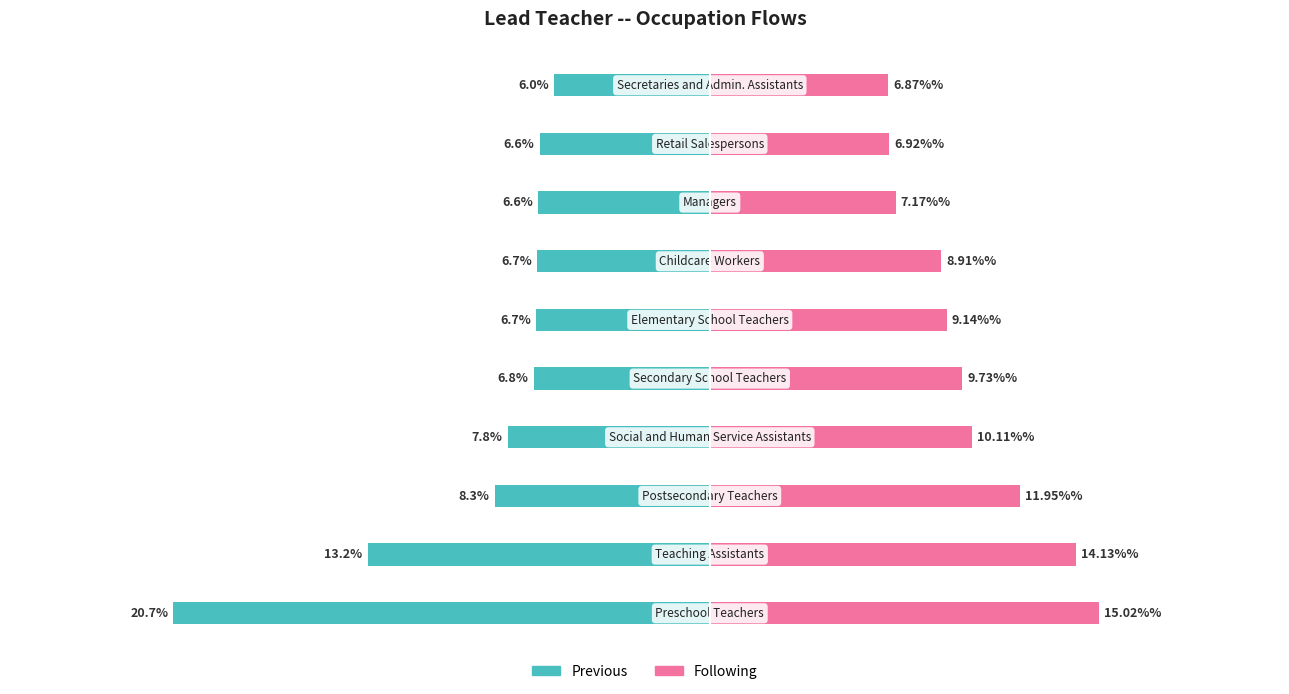

Count the number of data series in this chart.

2